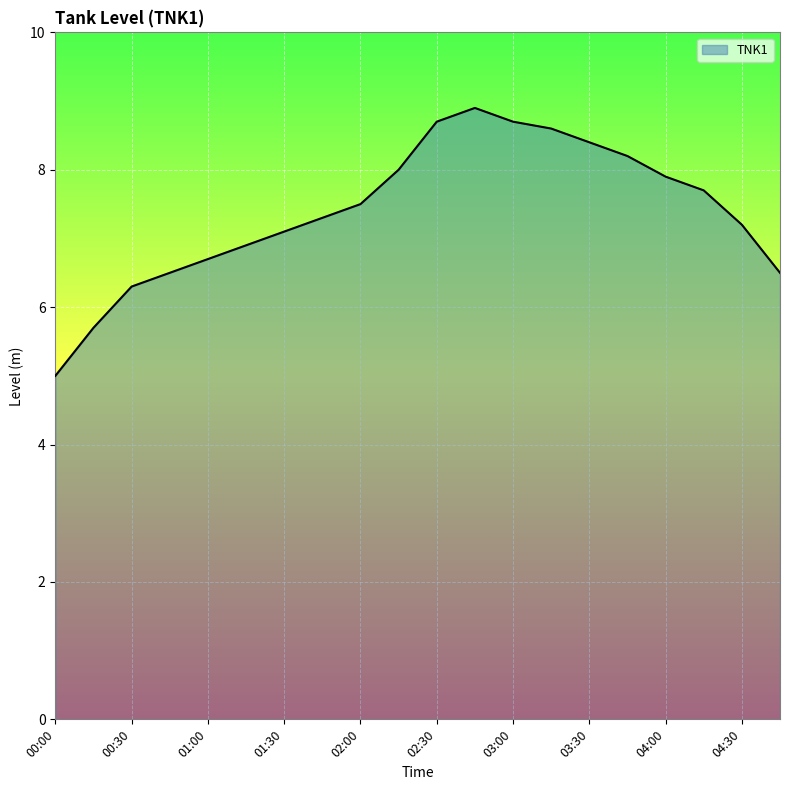

What is the minimum value shown in the chart?

5.0